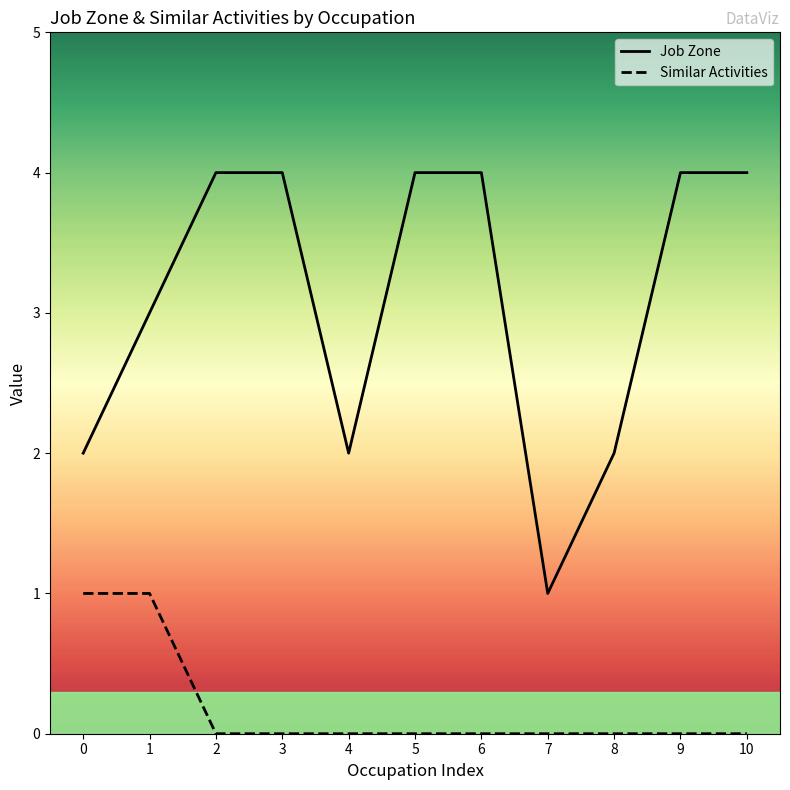

Which category has the lowest value in the Job Zone series?

7